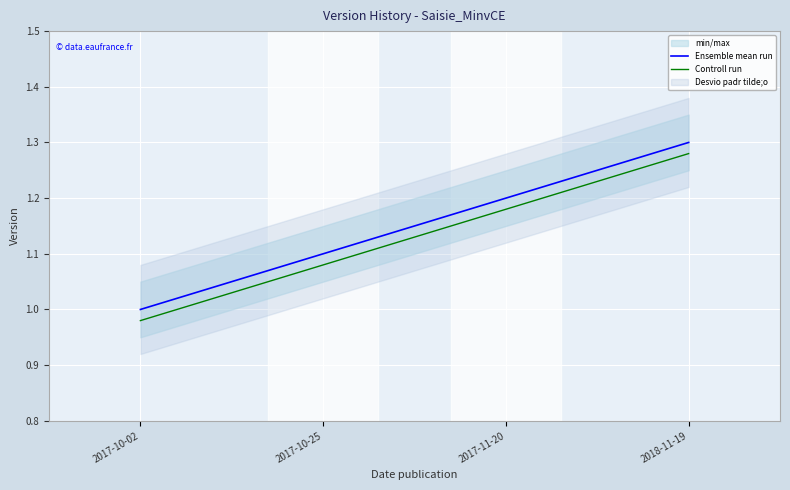

At which label is Ensemble mean run closest to 1?

2017-10-02